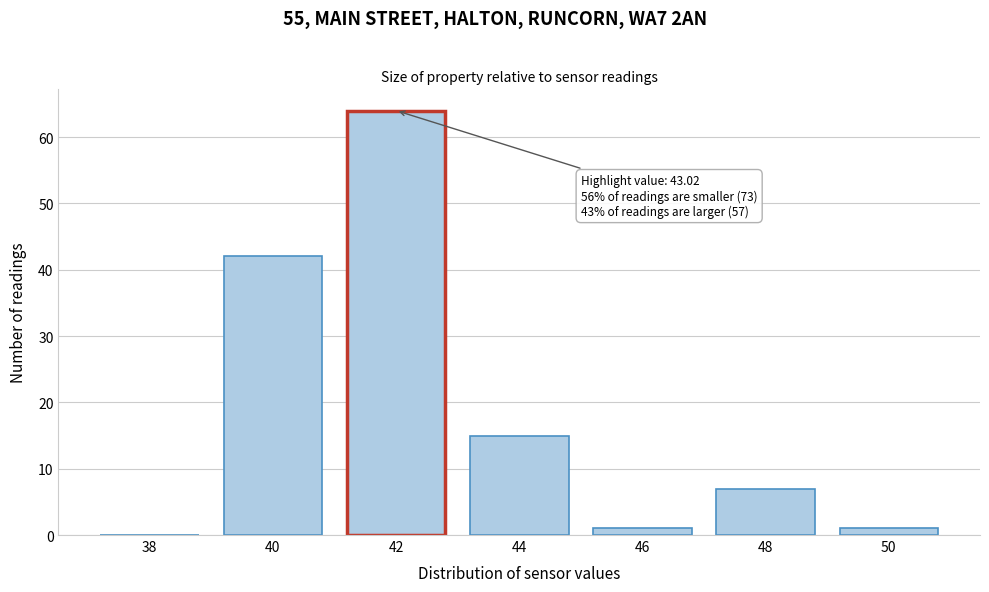

Reading left to right, extract all data points from this chart.

38=0	40=42	42=64	44=15	46=1	48=7	50=1